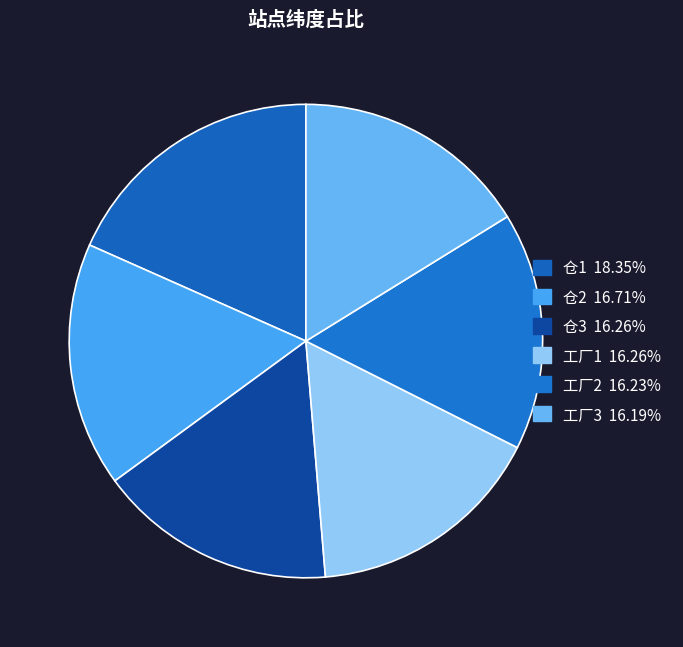

True or false: 工厂2 accounts for 23% of the total.

False